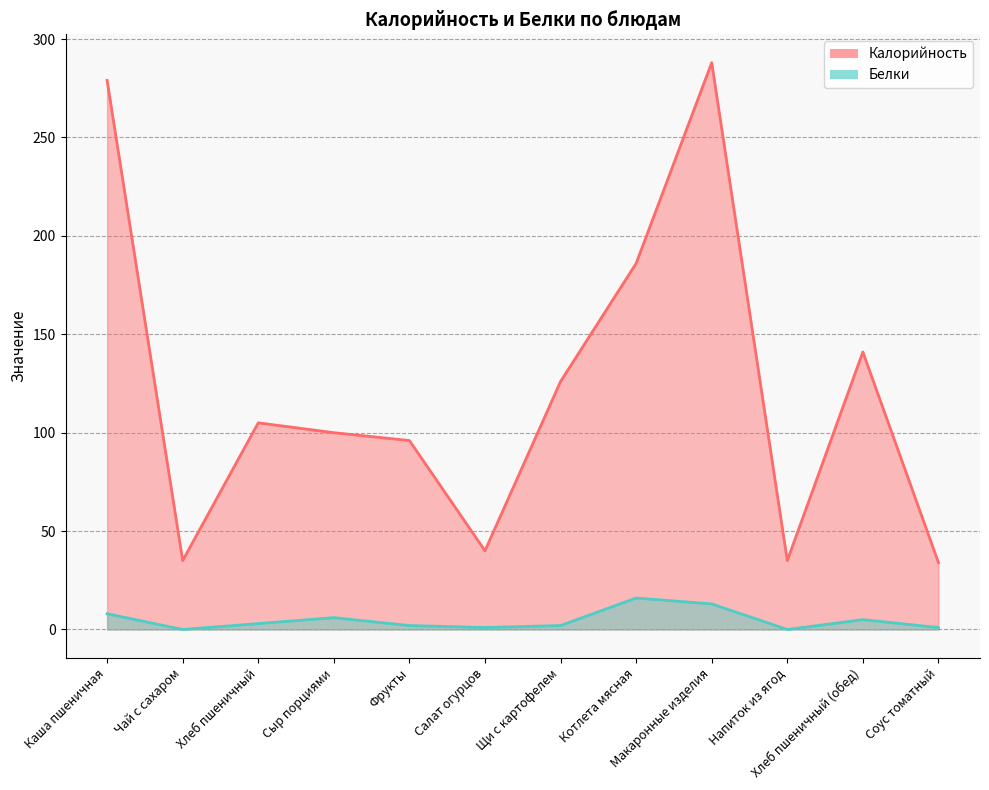

How many values in the Калорийность series are below 105?

6